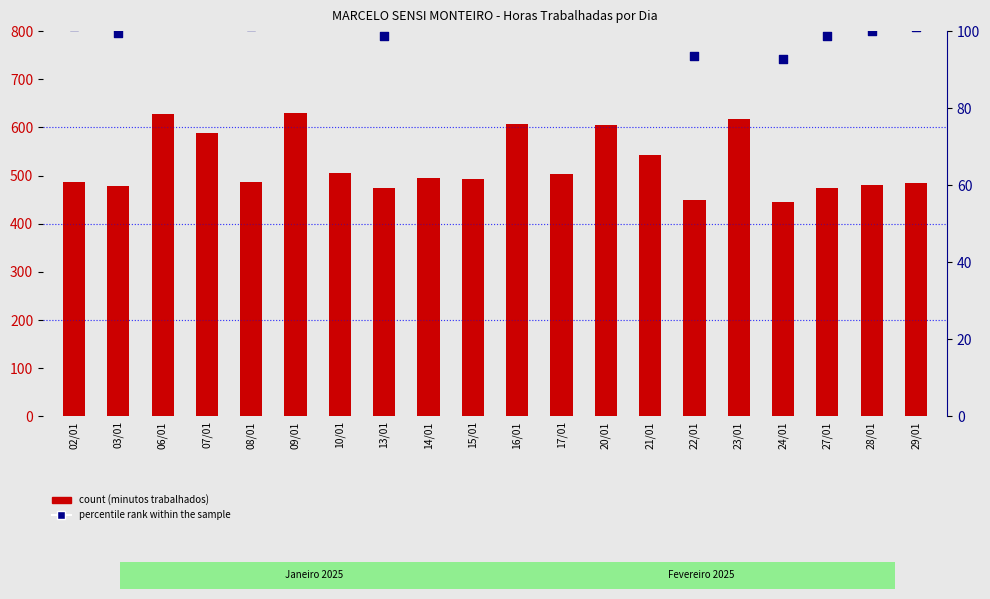

What is the total value across all series at 13/01?

572.8